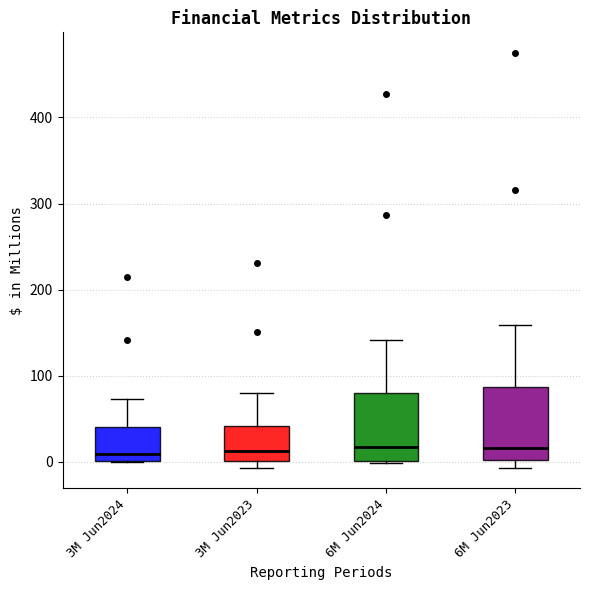

Reading left to right, transcribe this box plot: for each box, give where its median line is, the range the box spans, and where its two whiskers end, as read against the y-axis. The values are not printed on the chart, so give them approximately, as read against the axis.

3M Jun2024: median 10, box 0 to 40, whiskers 0 to 70
3M Jun2023: median 10, box 0 to 40, whiskers -10 to 80
6M Jun2024: median 20, box 0 to 80, whiskers 0 to 140
6M Jun2023: median 20, box 0 to 90, whiskers -10 to 160